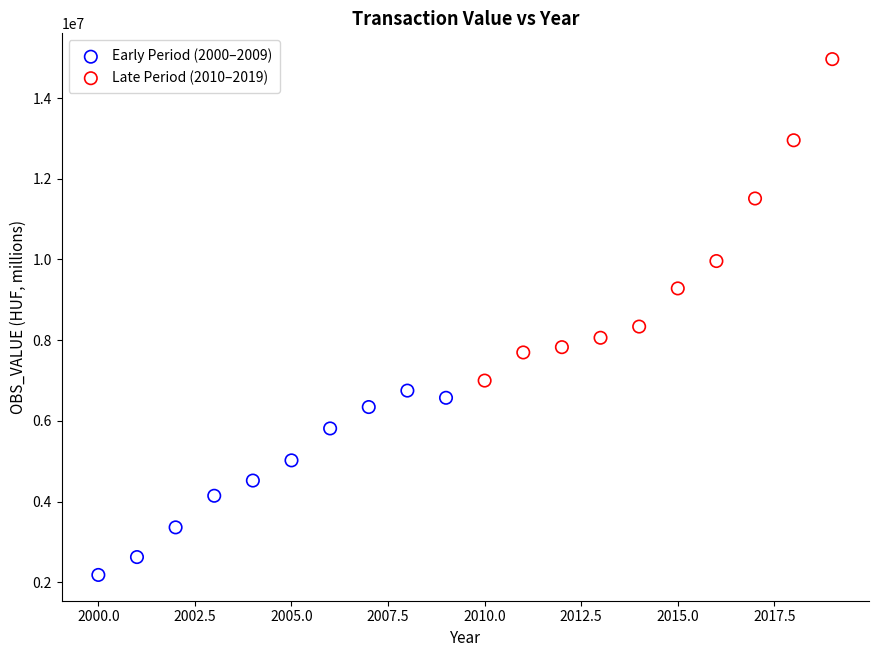

Which series reaches the maximum Y coordinate?

Late Period (2010–2019)